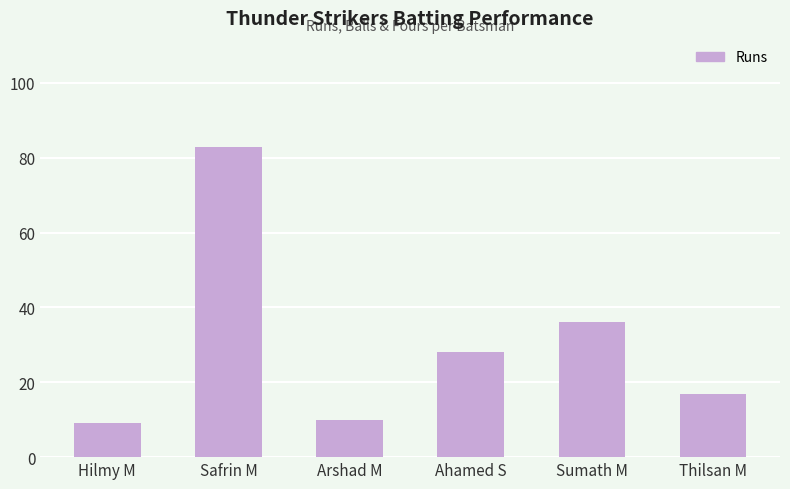

What is the label of the 3rd bar from the right?

Ahamed S